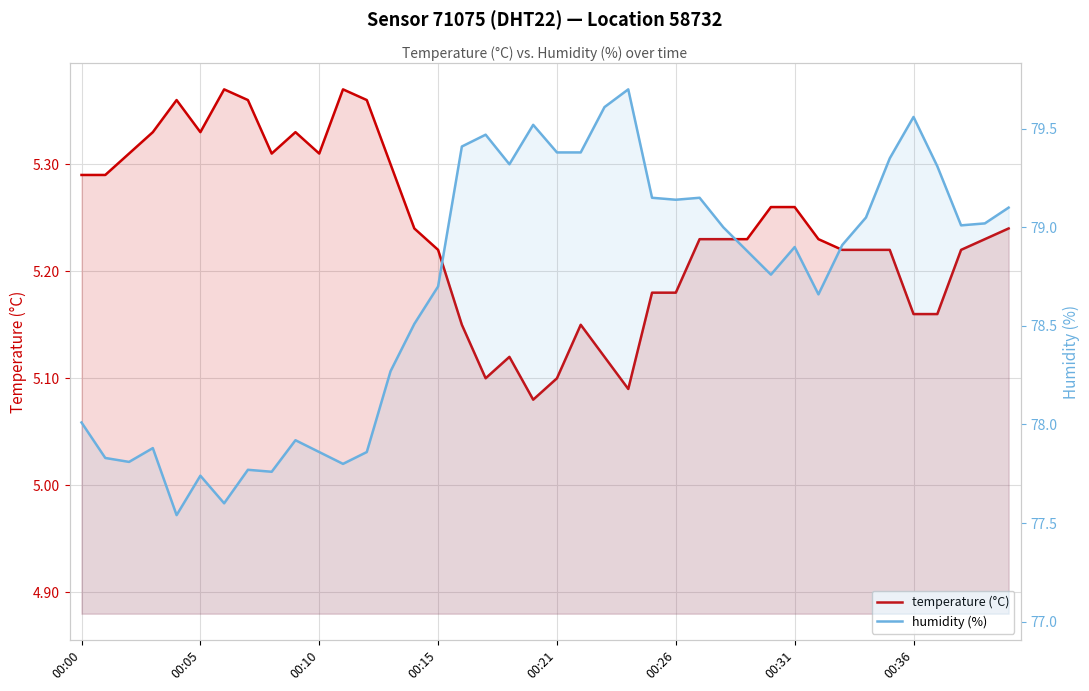

True or false: temperature (°C) and humidity (%) intersect in this chart.

False